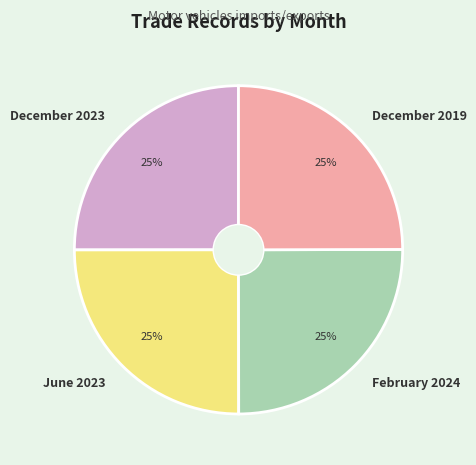

The December 2023 slice represents 36% of the pie. True or false?

False